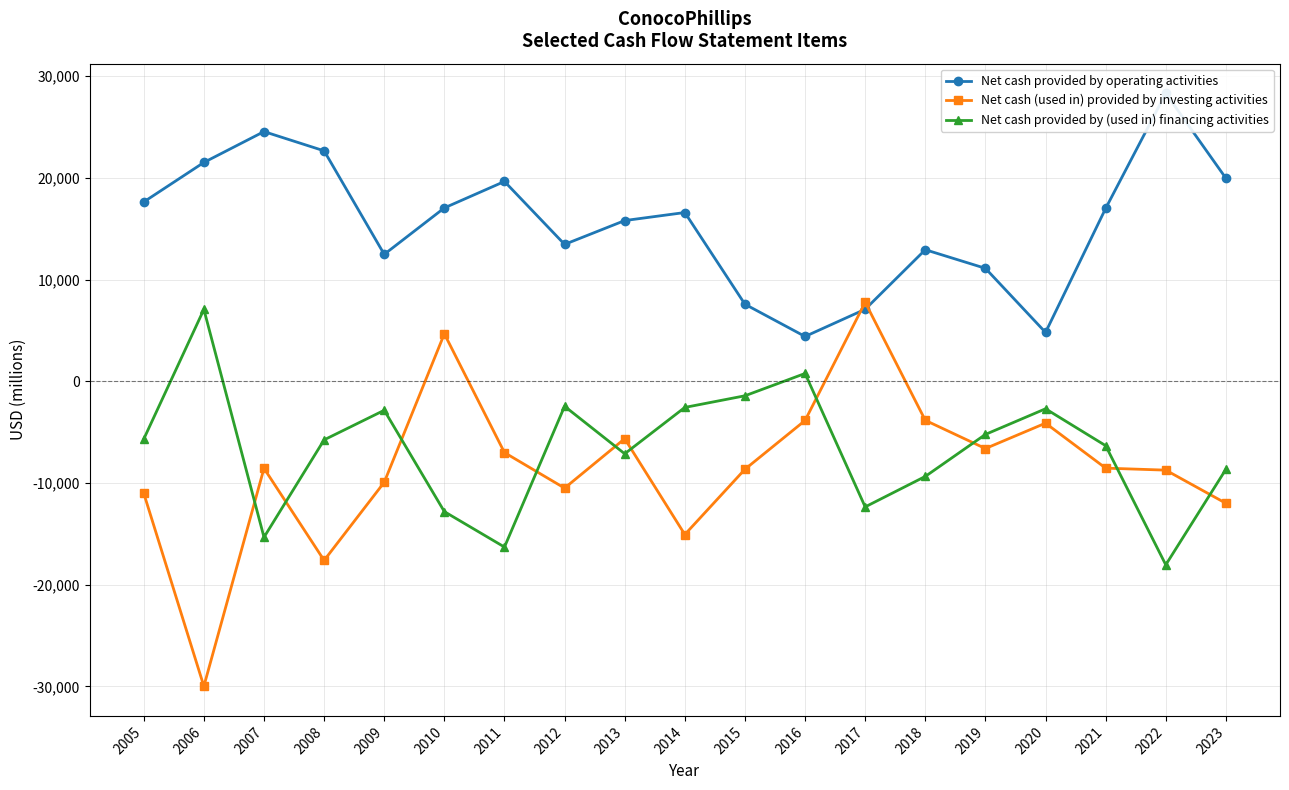

Between 2022 and 2023, which series saw the biggest shift?

Net cash provided by (used in) financing activities